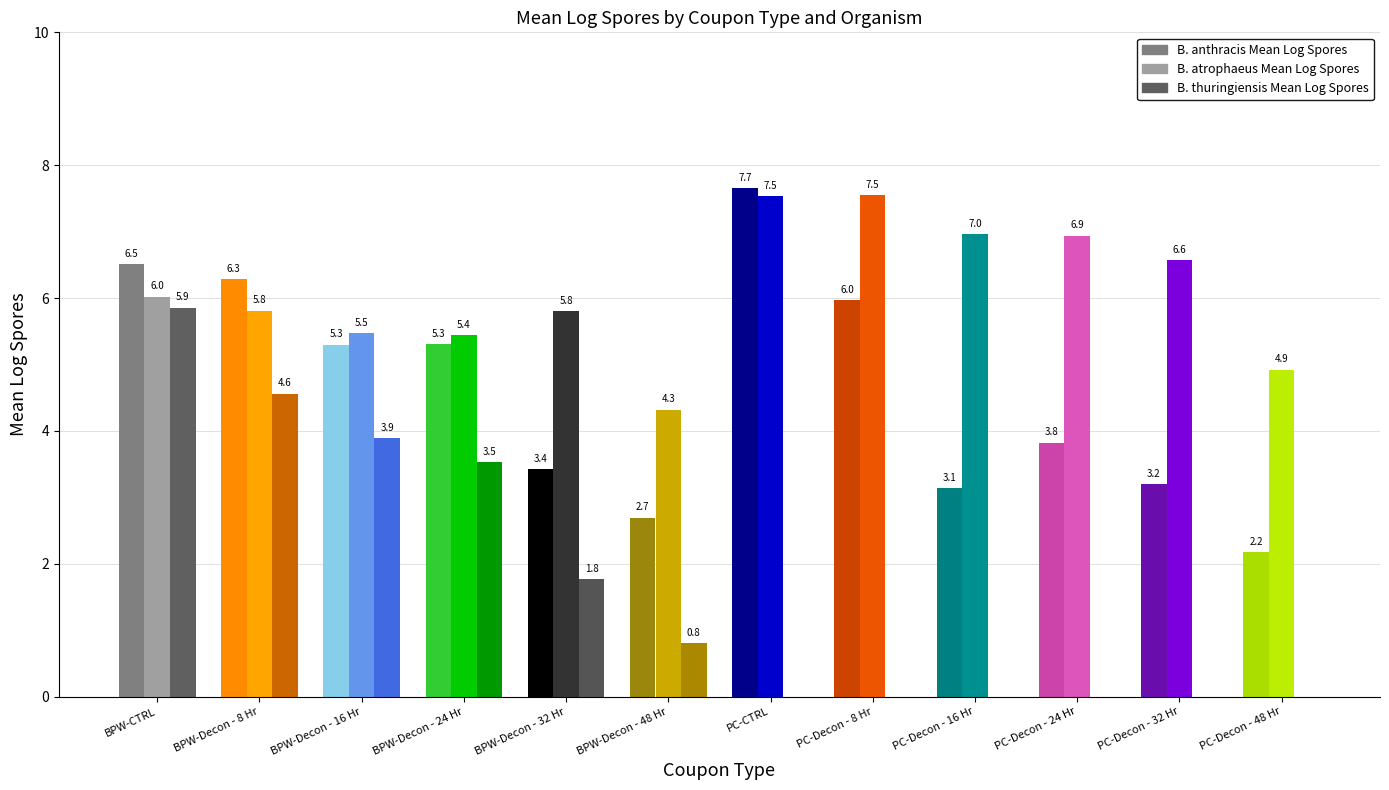

Between BPW-CTRL and PC-Decon - 32 Hr, which series saw the biggest shift?

B. thuringiensis Mean Log Spores